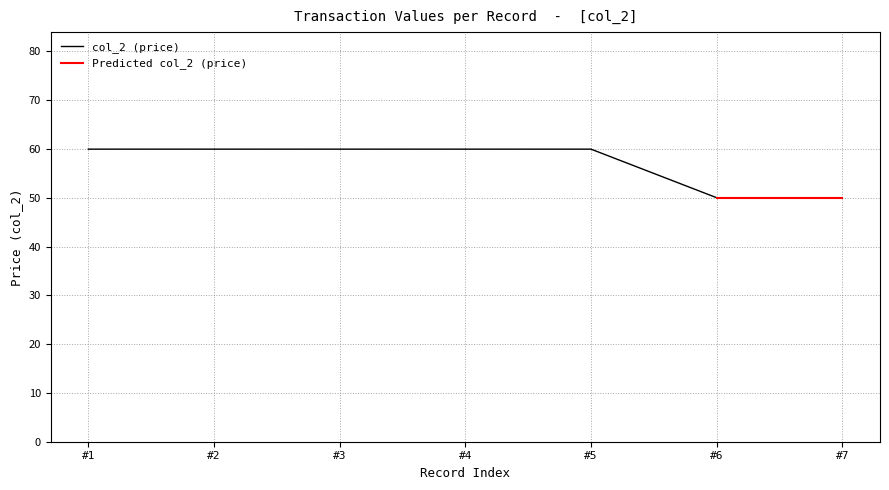

List the labels in order of value, largest first.

2011-12-27 #1, 2011-12-27 #2, 2011-12-27 #3, 2011-12-27 #4, 2011-12-27 #5, 2011-12-27 #6, 2011-12-27 #7